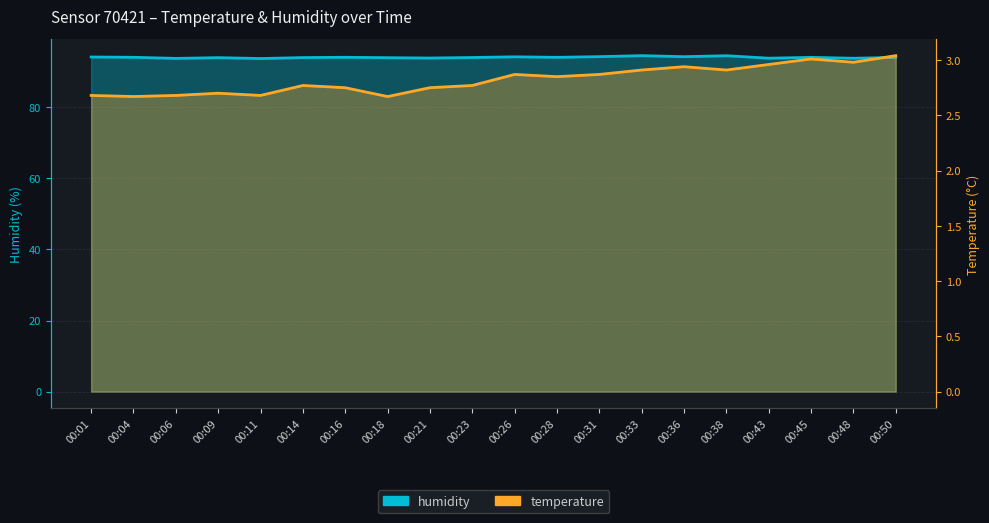

What is the difference between the maximum and minimum values in the humidity series?

0.8